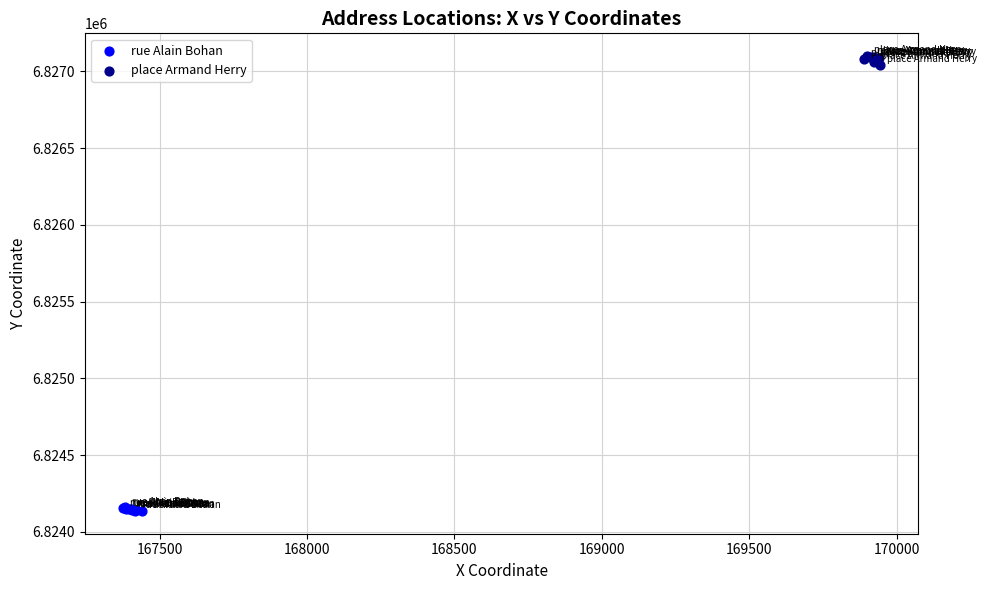

Which series contains the lowest Y value?

rue Alain Bohan